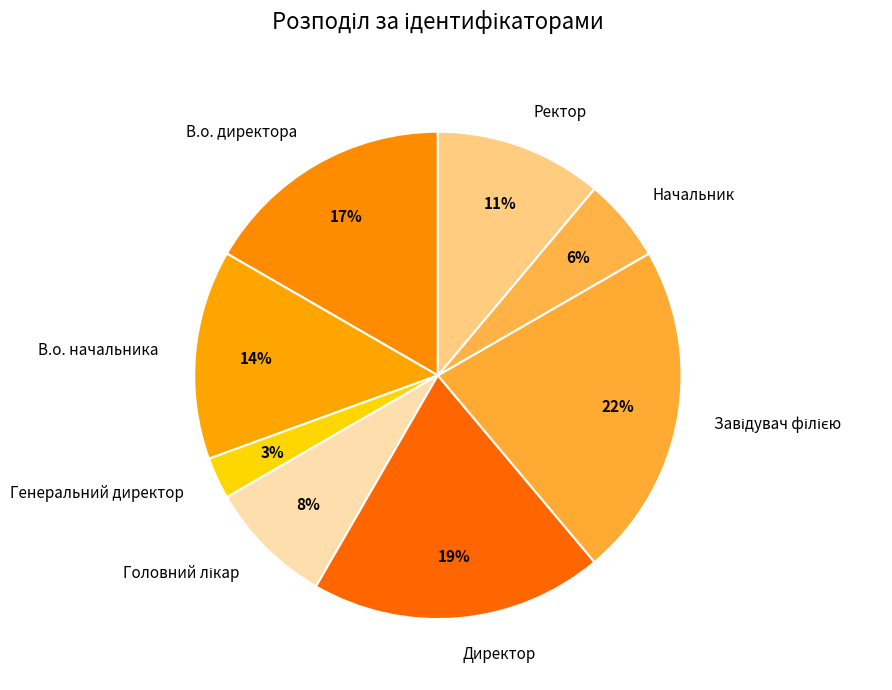

How many segments does this pie chart have?

8